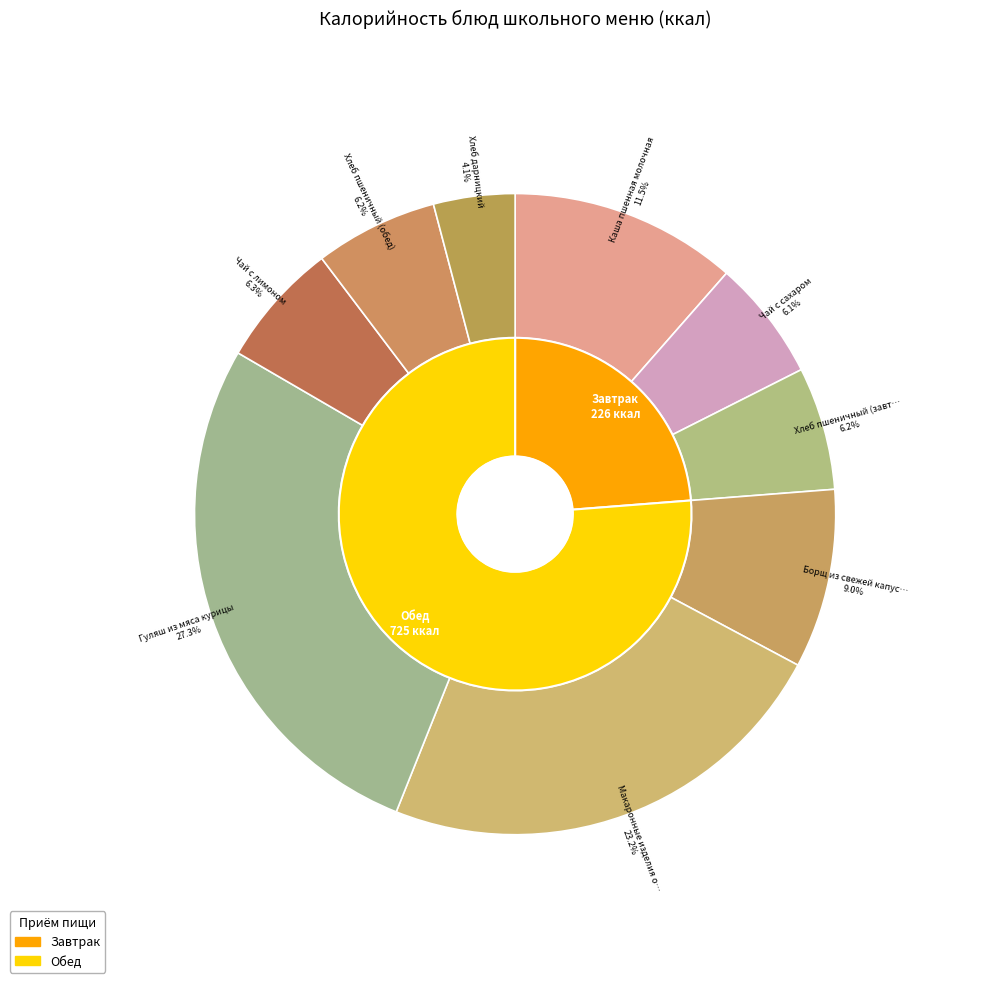

Is Чай с сахаром the majority of the pie?

No